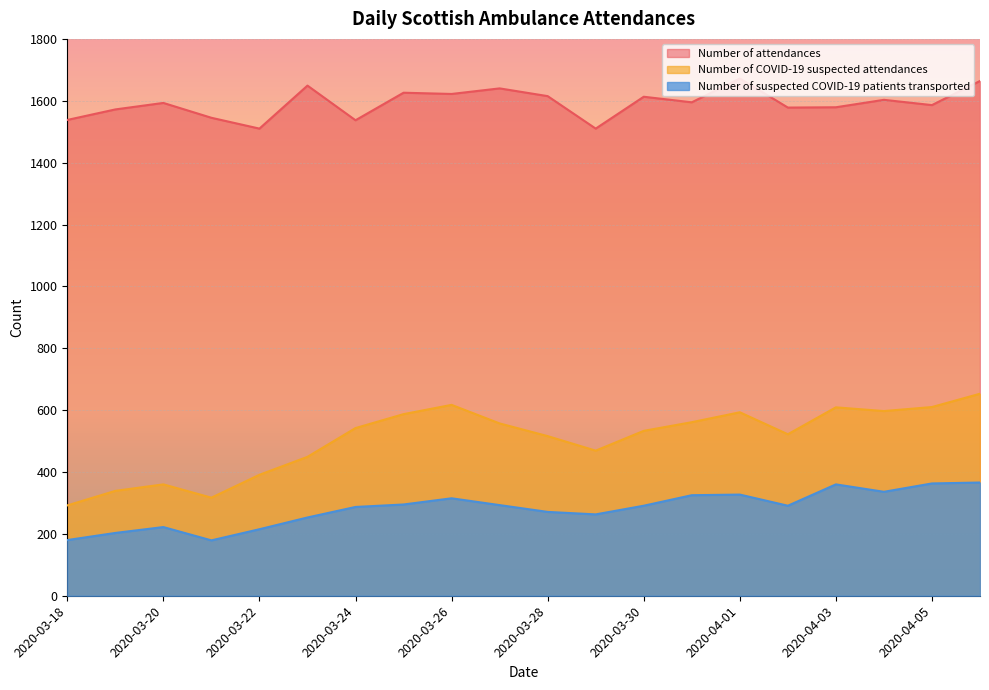

Which series has the largest range (max minus min)?

Number of COVID-19 suspected attendances